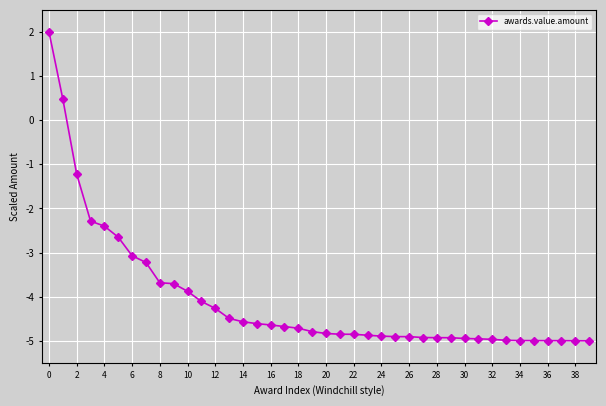

What is the value of the 16th point from the left?

-4.6